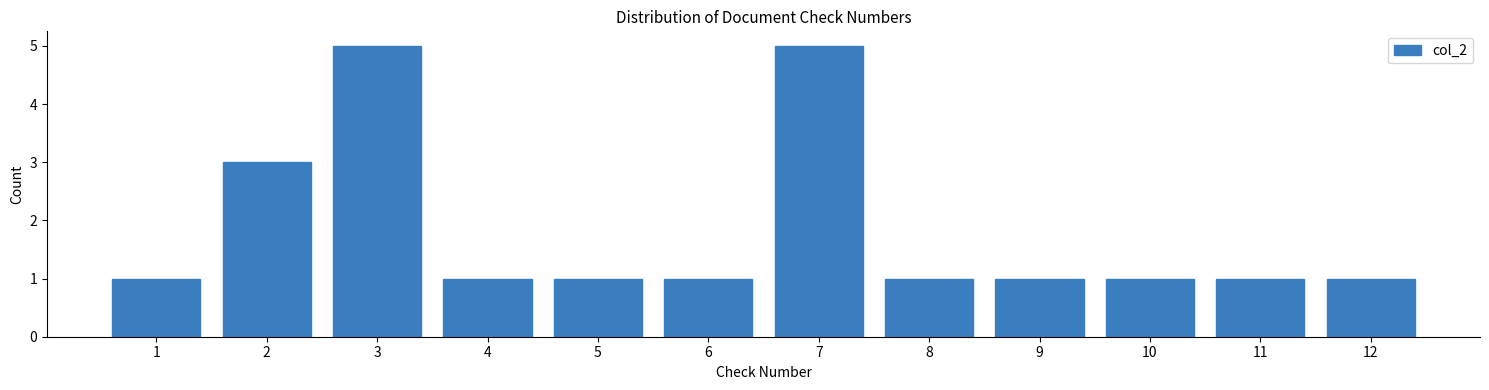

Reading left to right, transcribe all the data shown in this chart.

1	3	5	1	1	1	5	1	1	1	1	1